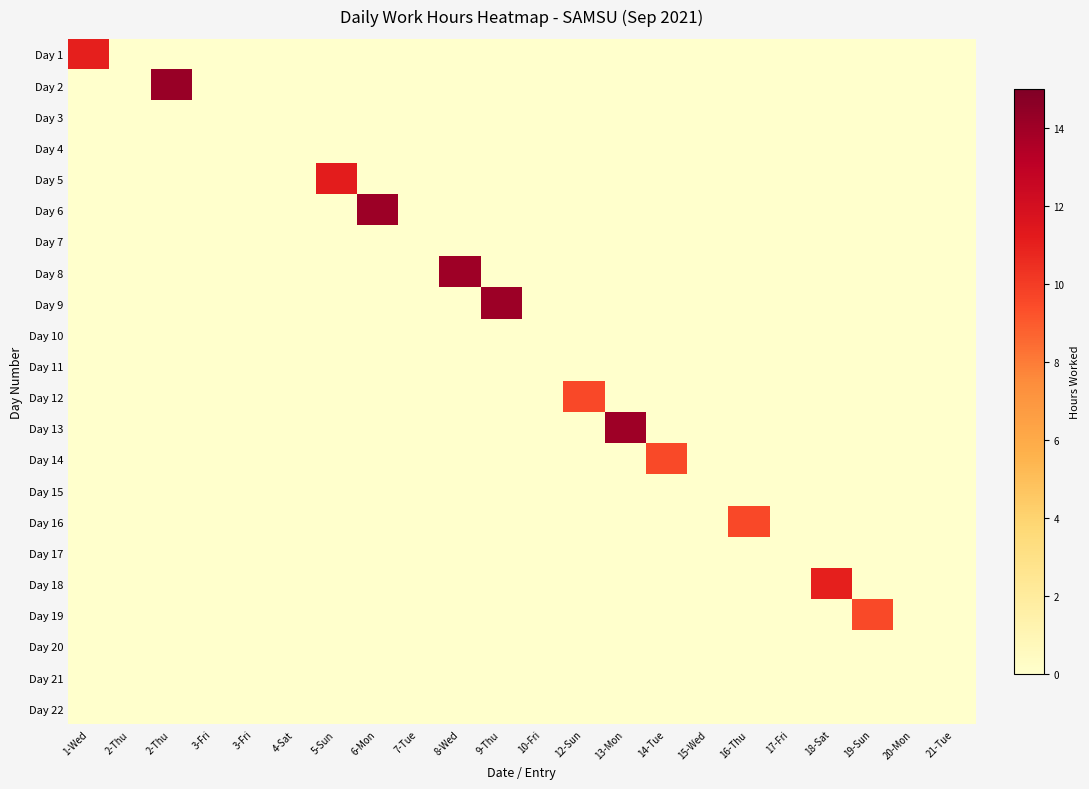

How many series are shown in this chart?

22